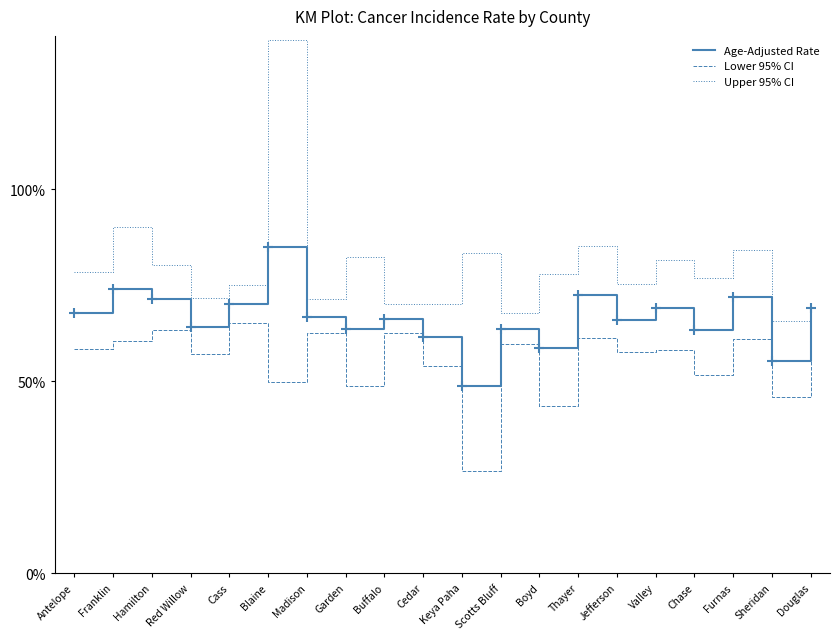

Rank the series at Boyd from lowest to highest value.

Lower 95% CI, Age-Adjusted Rate, Upper 95% CI